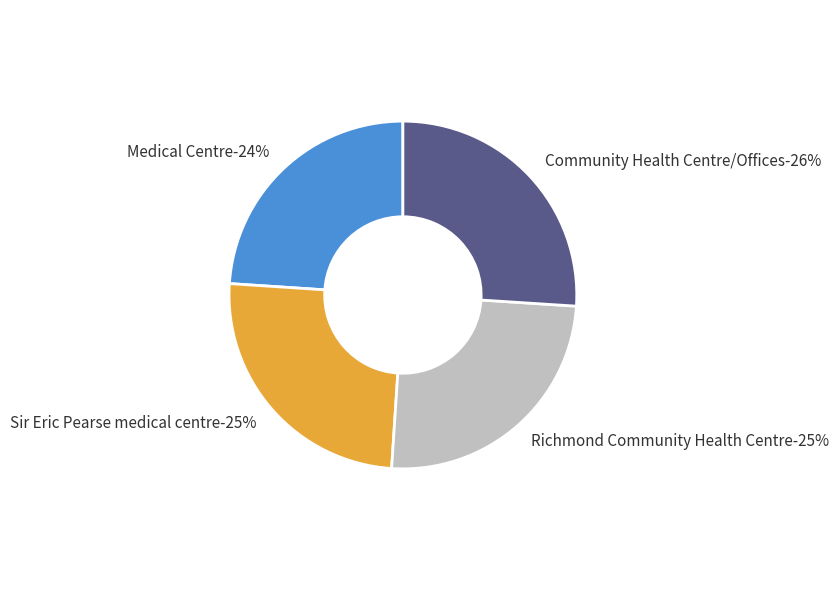

How many slices are in this pie chart?

4